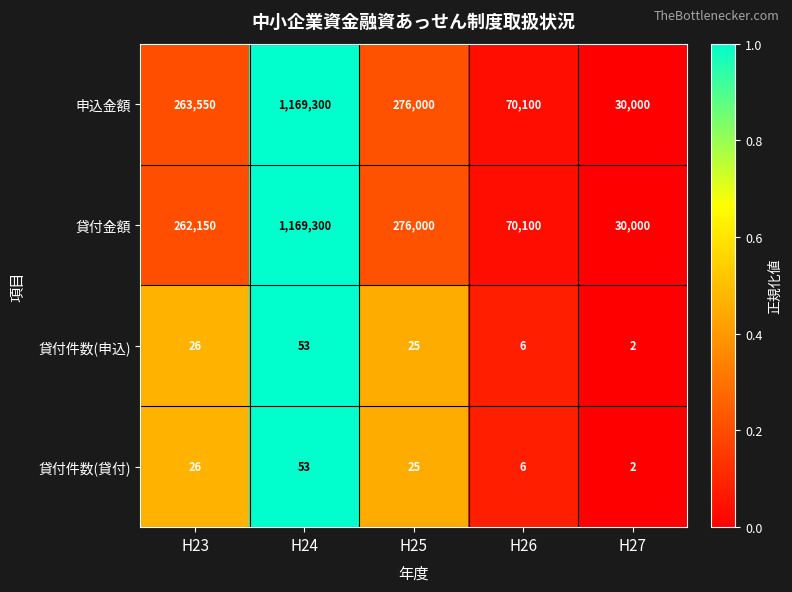

The value of 貸付件数(申込) at H25 is 25. True or false?

True